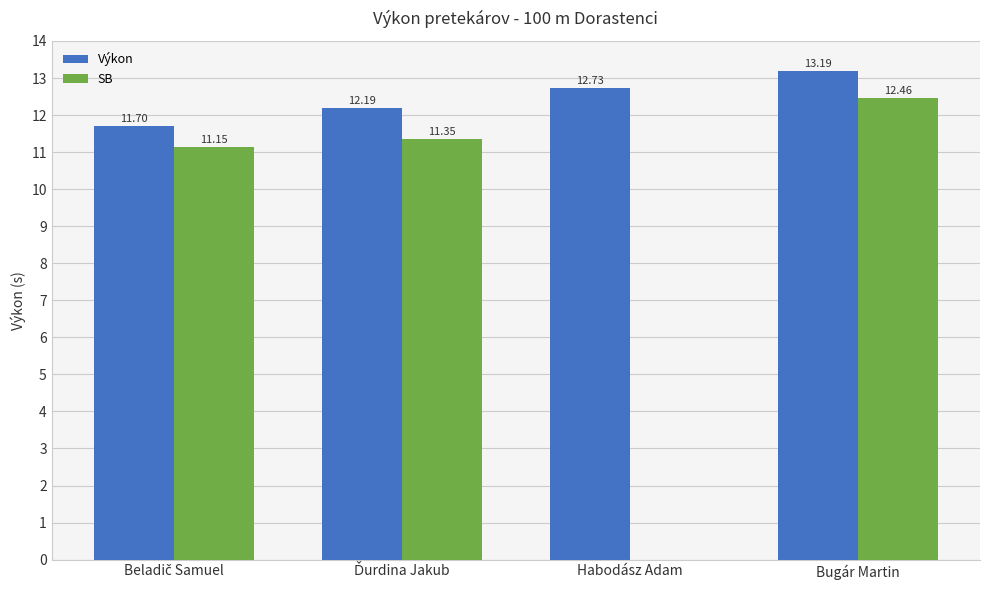

What is the sum of all Výkon values?

49.8